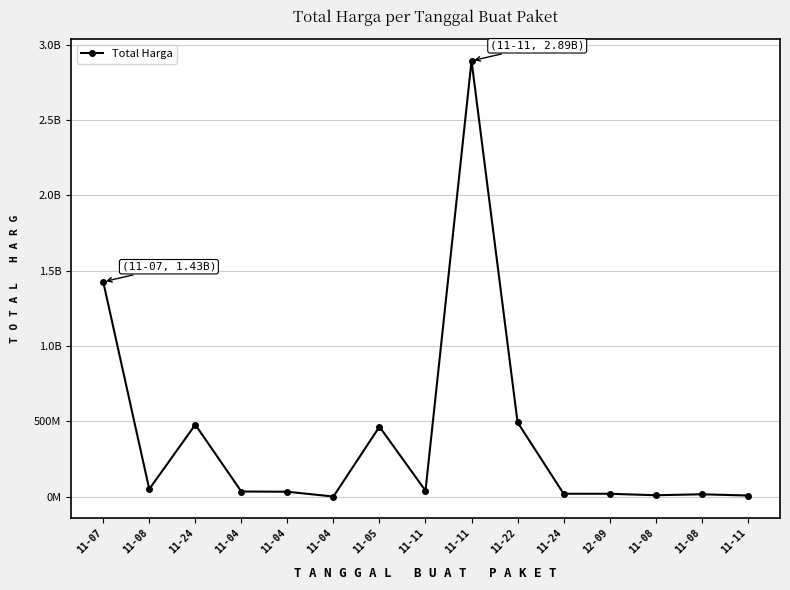

What is the sum of all values?

5978951315